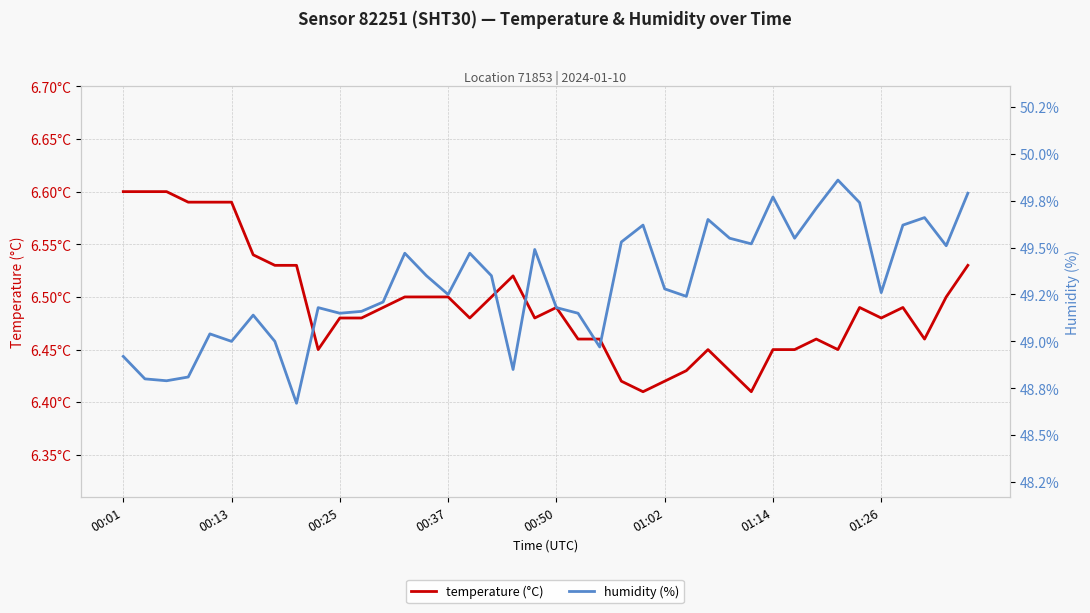

In temperature, how many points are lower than both neighbors (excluding endpoints)?

8